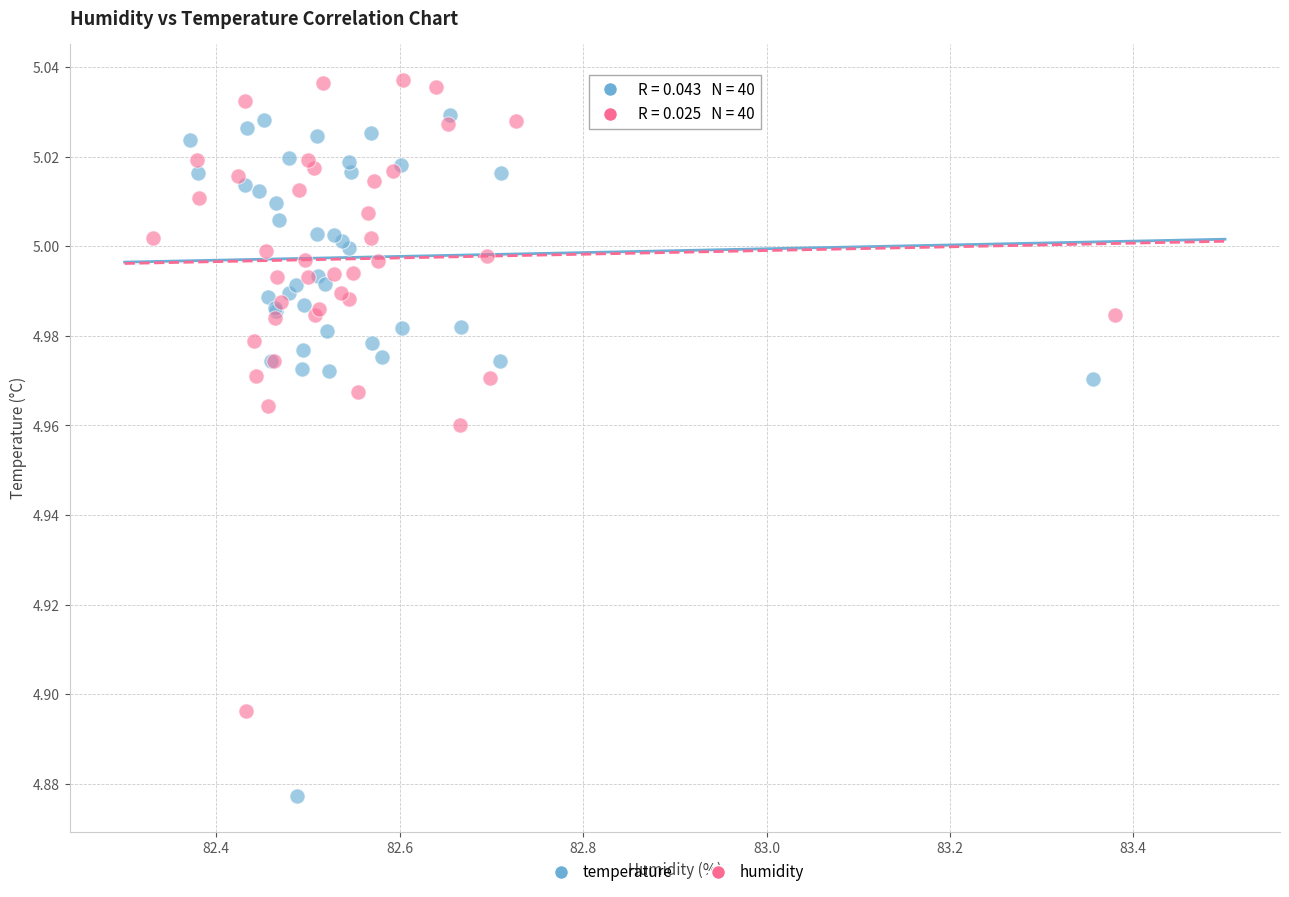

Which series contains the highest Y value?

humidity